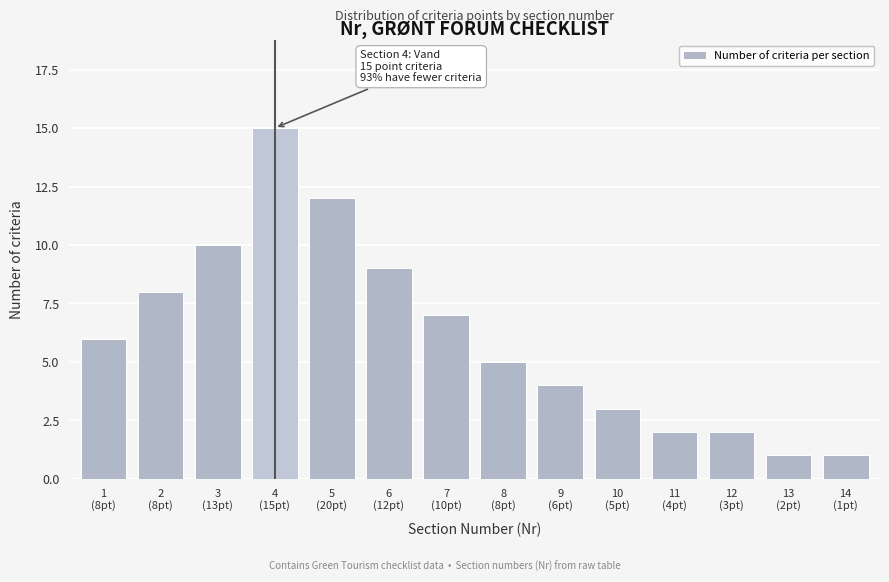

Reading left to right, transcribe all the data shown in this chart.

6	8	10	15	12	9	7	5	4	3	2	2	1	1